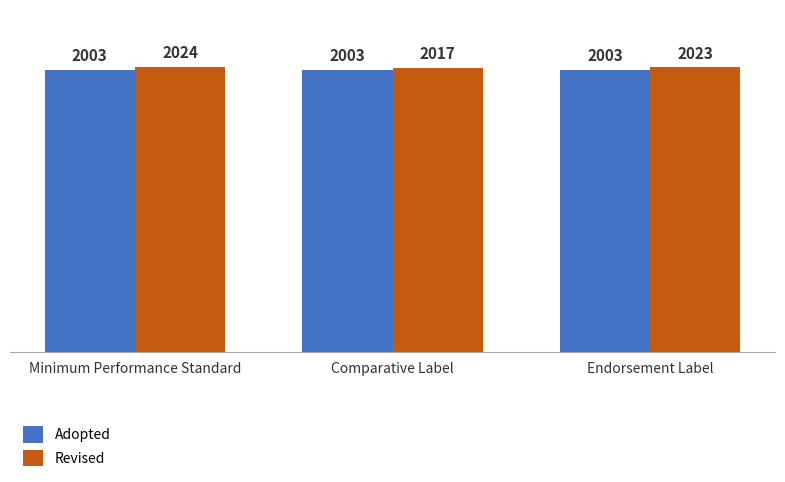

What is the average value of the Revised series?

2021